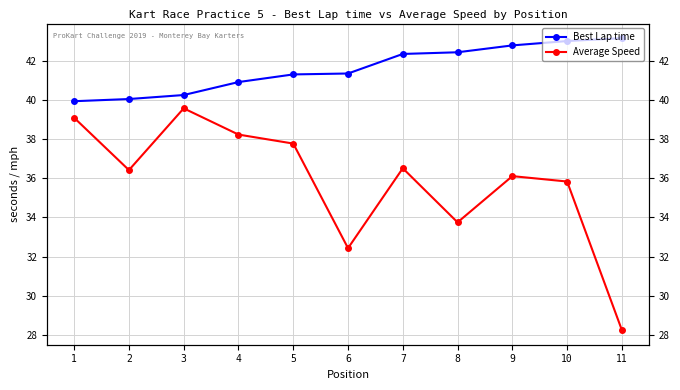

Which has a higher value, 9 or 11?

11